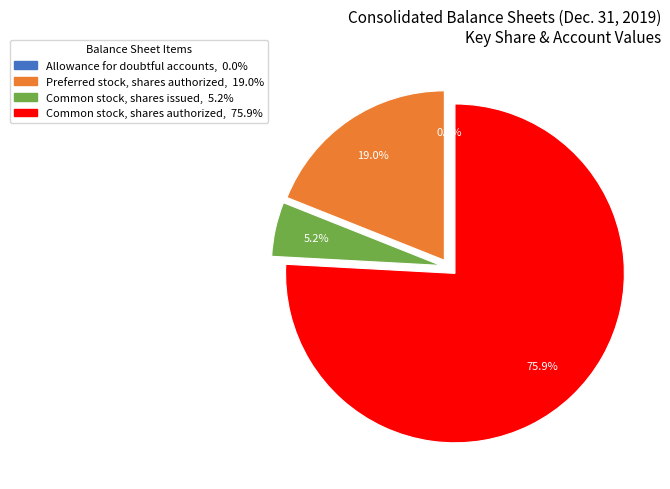

What is the ratio of the value at Preferred stock, shares authorized to the value at Common stock, shares issued?

3.7